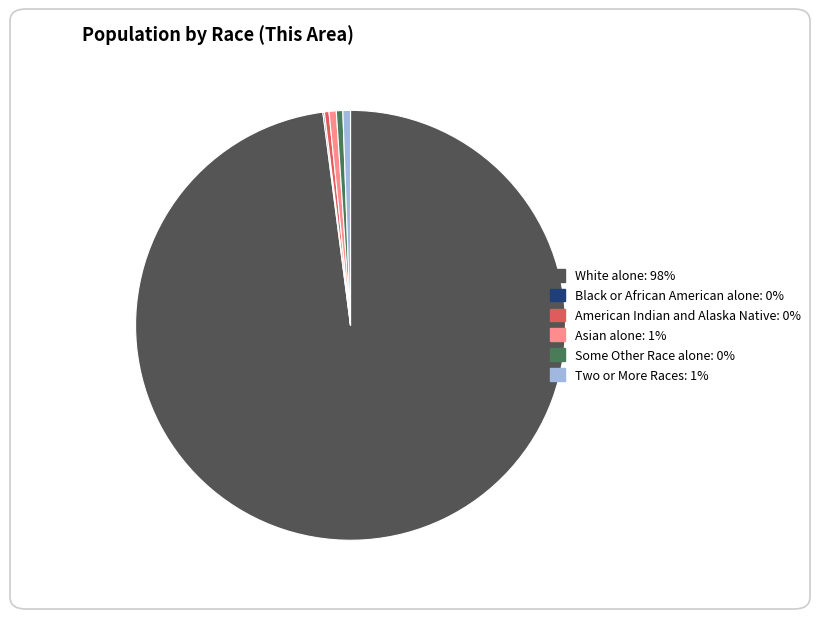

Is there a majority slice in this chart?

Yes